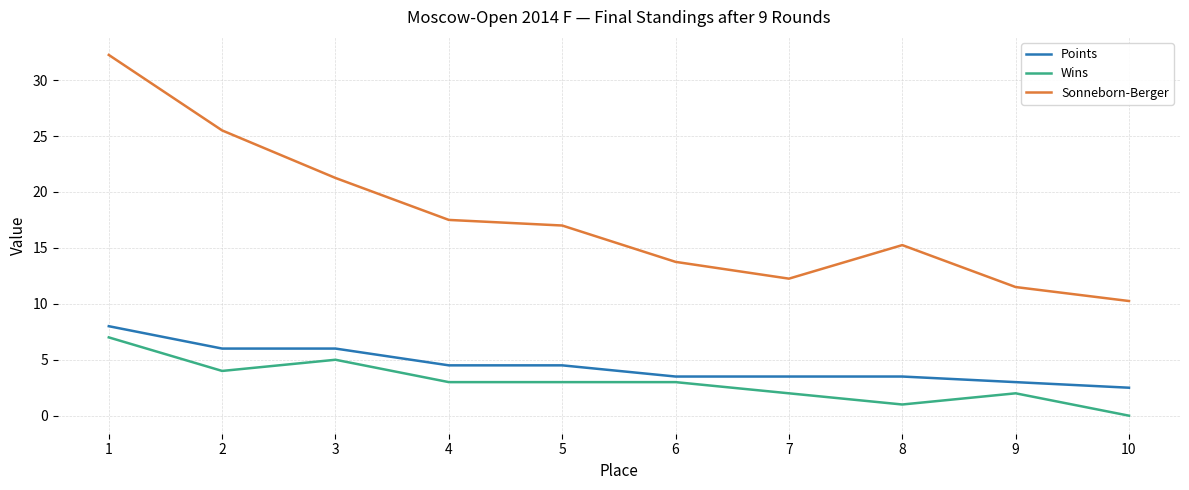

Is this an area chart (filled region under the line)?

No